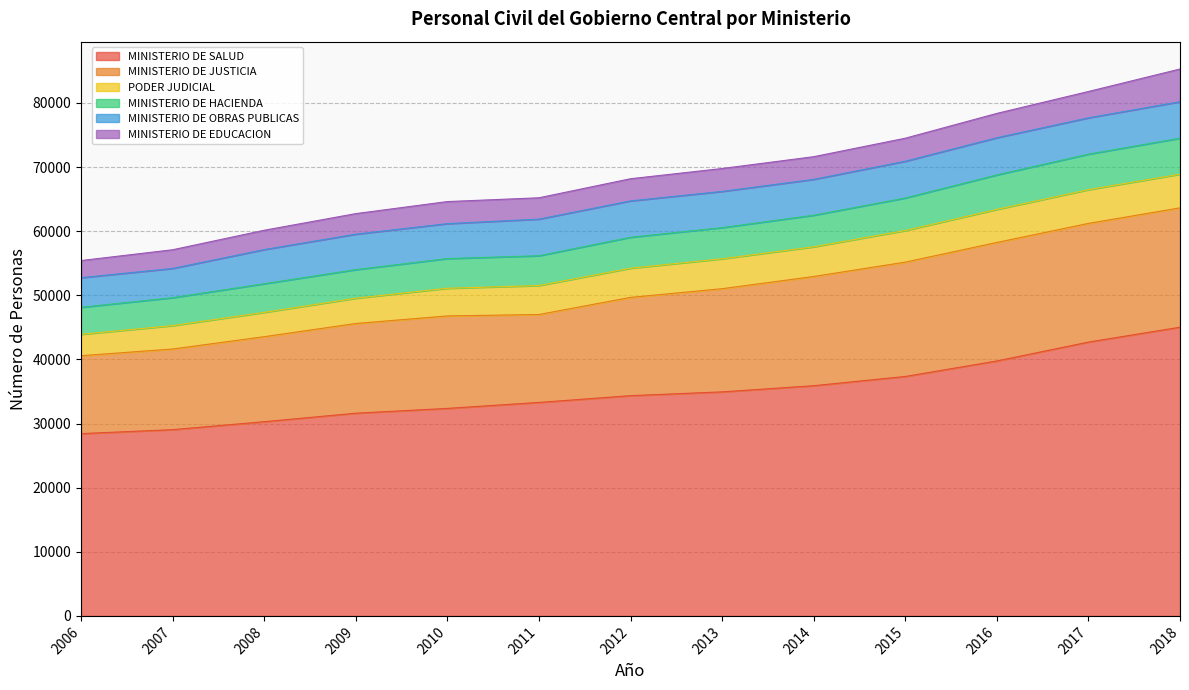

True or false: MINISTERIO DE JUSTICIA and MINISTERIO DE HACIENDA cross at least once.

False